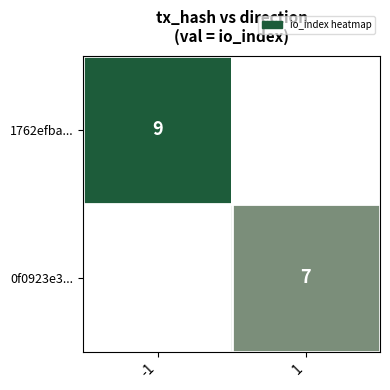

True or false: 1762efba... has a value of 6 at -1.

False